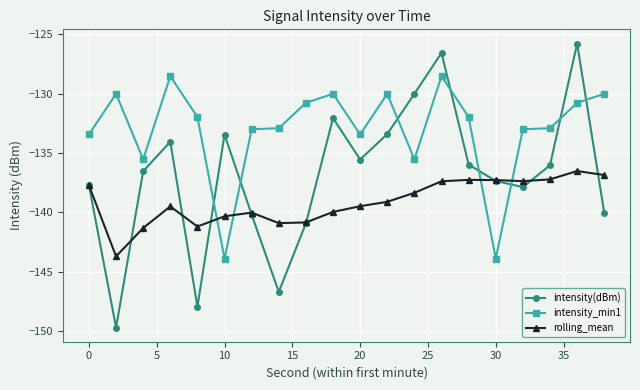

What is the average value of the intensity(dBm) series?

-136.9